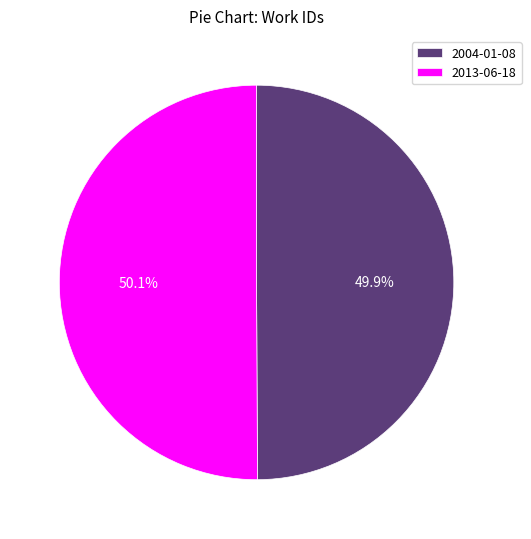

To the nearest percent, what is the combined percentage of 2013-06-18 and 2004-01-08?

100%